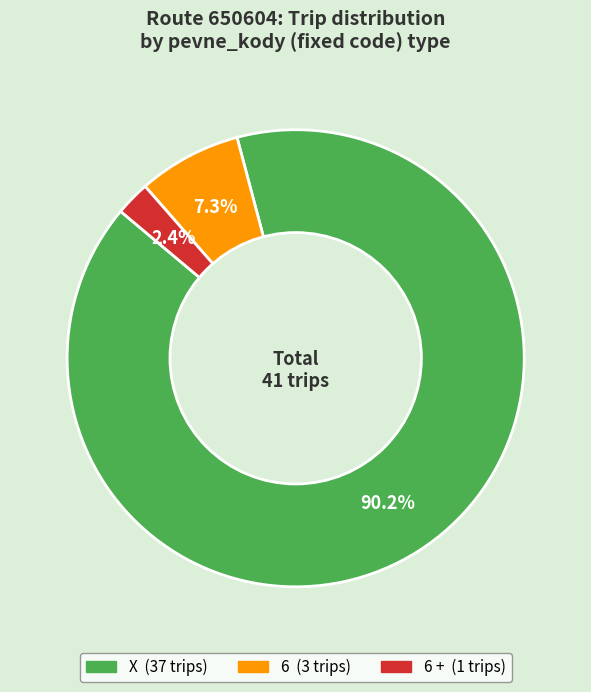

Is there any slice that represents more than half of the pie?

Yes